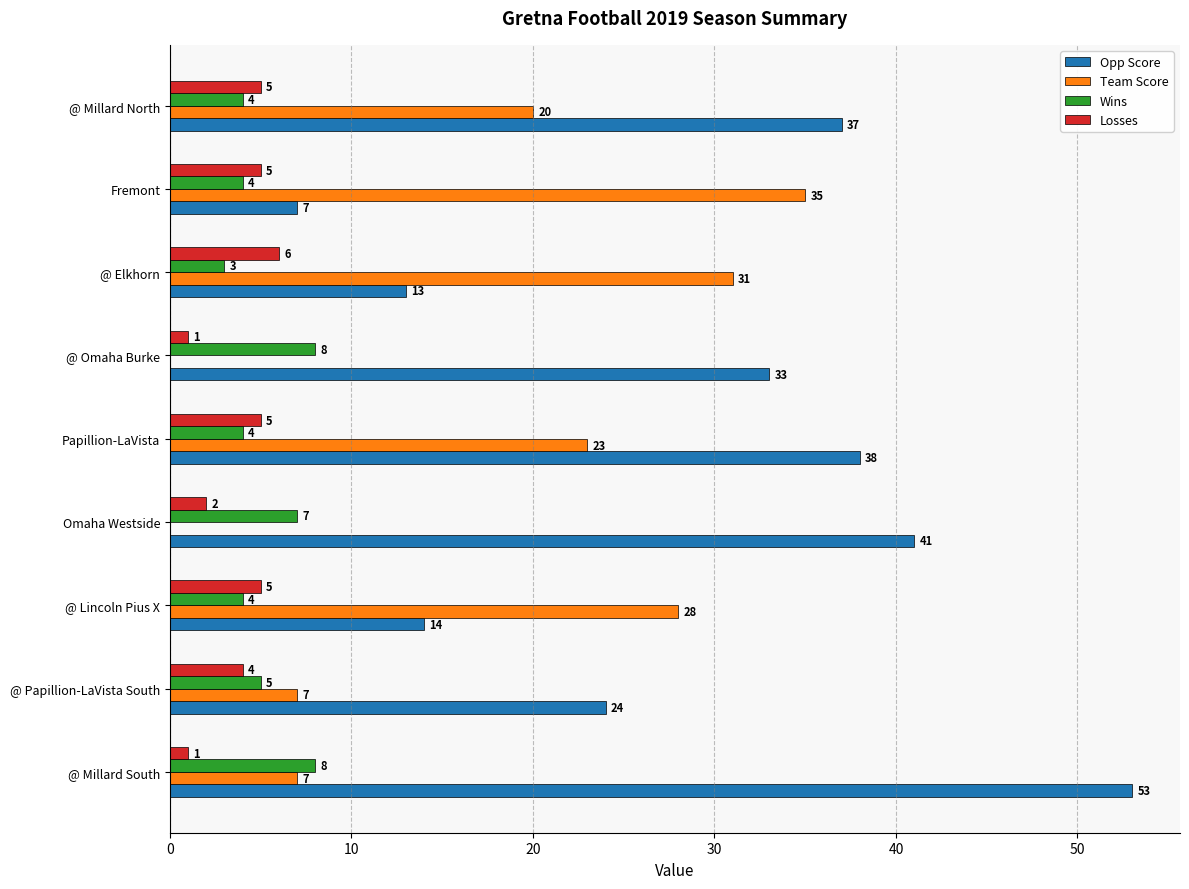

What value does the Losses series have at @ Millard North?

5